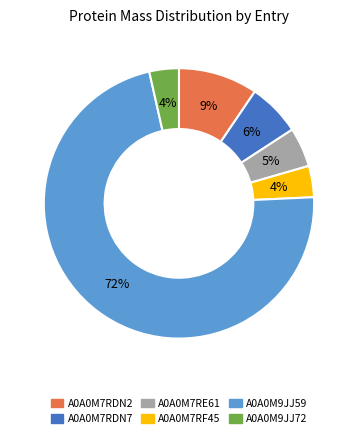

Does any single category account for the majority?

Yes